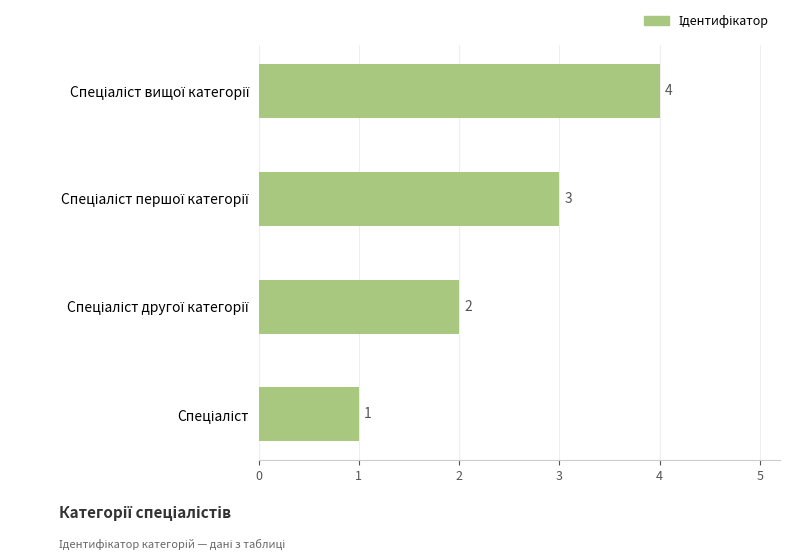

How many bars are there in total?

4